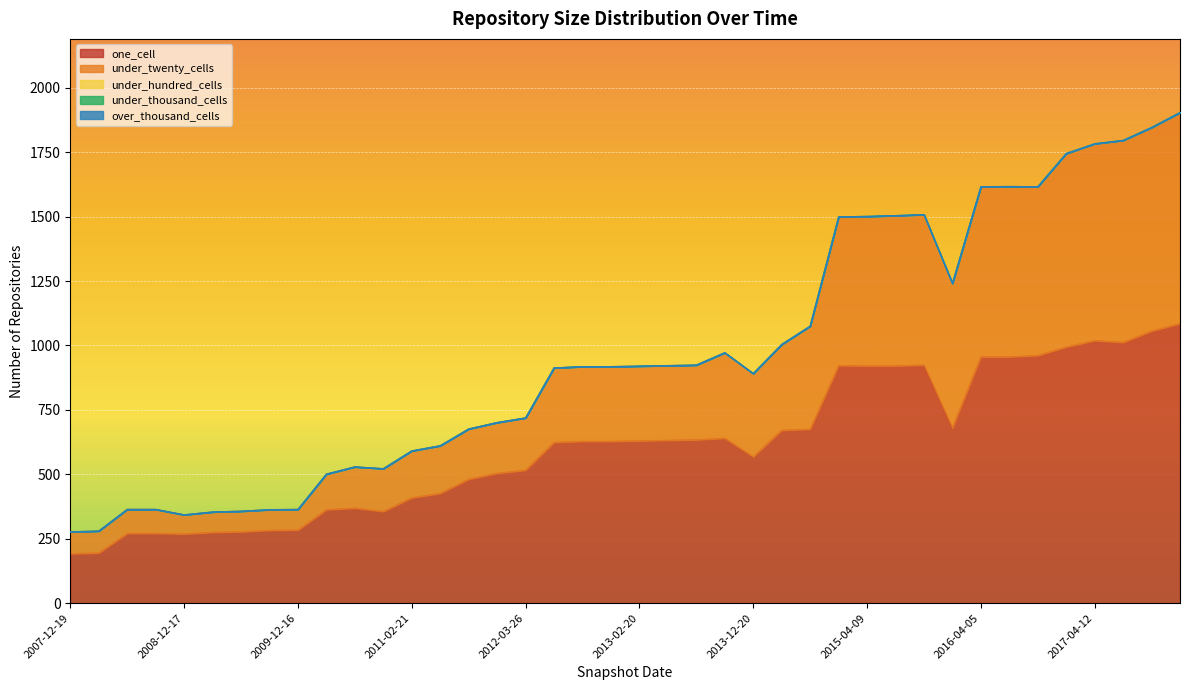

Reading right to left, what are all the values shown in this chart?

one_cell: 2017-12-22=1085	2017-10-12=1056	2017-07-24=1012	2017-04-12=1019	2016-12-27=994	2016-10-07=961	2016-07-04=956	2016-04-05=956	2016-01-04=680	2015-10-01=924	2015-07-03=921	2015-04-09=921	2015-01-19=922	2014-09-08=675	2014-03-28=671	2013-12-20=568	2013-09-10=640	2013-07-09=634	2013-05-21=632	2013-02-20=630	2012-12-11=628	2012-10-31=628	2012-07-13=624	2012-03-26=516	2012-01-18=504	2011-09-05=481	2011-06-10=426	2011-02-21=409	2010-11-17=356	2010-07-26=369	2010-04-01=363	2009-12-16=284	2009-09-25=283	2009-06-17=277	2009-04-06=275	2008-12-17=269	2008-10-10=271	2008-06-27=271	2008-04-01=195	2007-12-19=192
under_twenty_cells: 2017-12-22=819	2017-10-12=790	2017-07-24=784	2017-04-12=764	2016-12-27=751	2016-10-07=655	2016-07-04=661	2016-04-05=660	2016-01-04=561	2015-10-01=584	2015-07-03=583	2015-04-09=580	2015-01-19=577	2014-09-08=400	2014-03-28=333	2013-12-20=323	2013-09-10=332	2013-07-09=290	2013-05-21=290	2013-02-20=290	2012-12-11=290	2012-10-31=290	2012-07-13=289	2012-03-26=203	2012-01-18=197	2011-09-05=195	2011-06-10=185	2011-02-21=182	2010-11-17=166	2010-07-26=160	2010-04-01=138	2009-12-16=80	2009-09-25=80	2009-06-17=80	2009-04-06=79	2008-12-17=74	2008-10-10=93	2008-06-27=93	2008-04-01=85	2007-12-19=85
under_hundred_cells: 2017-12-22=0	2017-10-12=0	2017-07-24=0	2017-04-12=0	2016-12-27=0	2016-10-07=0	2016-07-04=0	2016-04-05=0	2016-01-04=0	2015-10-01=0	2015-07-03=0	2015-04-09=0	2015-01-19=0	2014-09-08=0	2014-03-28=0	2013-12-20=0	2013-09-10=0	2013-07-09=0	2013-05-21=0	2013-02-20=0	2012-12-11=0	2012-10-31=0	2012-07-13=0	2012-03-26=0	2012-01-18=0	2011-09-05=0	2011-06-10=0	2011-02-21=0	2010-11-17=0	2010-07-26=0	2010-04-01=0	2009-12-16=0	2009-09-25=0	2009-06-17=0	2009-04-06=0	2008-12-17=0	2008-10-10=0	2008-06-27=0	2008-04-01=0	2007-12-19=0
under_thousand_cells: 2017-12-22=0	2017-10-12=0	2017-07-24=0	2017-04-12=0	2016-12-27=0	2016-10-07=0	2016-07-04=0	2016-04-05=0	2016-01-04=0	2015-10-01=0	2015-07-03=0	2015-04-09=0	2015-01-19=0	2014-09-08=0	2014-03-28=0	2013-12-20=0	2013-09-10=0	2013-07-09=0	2013-05-21=0	2013-02-20=0	2012-12-11=0	2012-10-31=0	2012-07-13=0	2012-03-26=0	2012-01-18=0	2011-09-05=0	2011-06-10=0	2011-02-21=0	2010-11-17=0	2010-07-26=0	2010-04-01=0	2009-12-16=0	2009-09-25=0	2009-06-17=0	2009-04-06=0	2008-12-17=0	2008-10-10=0	2008-06-27=0	2008-04-01=0	2007-12-19=0
over_thousand_cells: 2017-12-22=0	2017-10-12=0	2017-07-24=0	2017-04-12=0	2016-12-27=0	2016-10-07=0	2016-07-04=0	2016-04-05=0	2016-01-04=0	2015-10-01=0	2015-07-03=0	2015-04-09=0	2015-01-19=0	2014-09-08=0	2014-03-28=0	2013-12-20=0	2013-09-10=0	2013-07-09=0	2013-05-21=0	2013-02-20=0	2012-12-11=0	2012-10-31=0	2012-07-13=0	2012-03-26=0	2012-01-18=0	2011-09-05=0	2011-06-10=0	2011-02-21=0	2010-11-17=0	2010-07-26=0	2010-04-01=0	2009-12-16=0	2009-09-25=0	2009-06-17=0	2009-04-06=0	2008-12-17=0	2008-10-10=0	2008-06-27=0	2008-04-01=0	2007-12-19=0